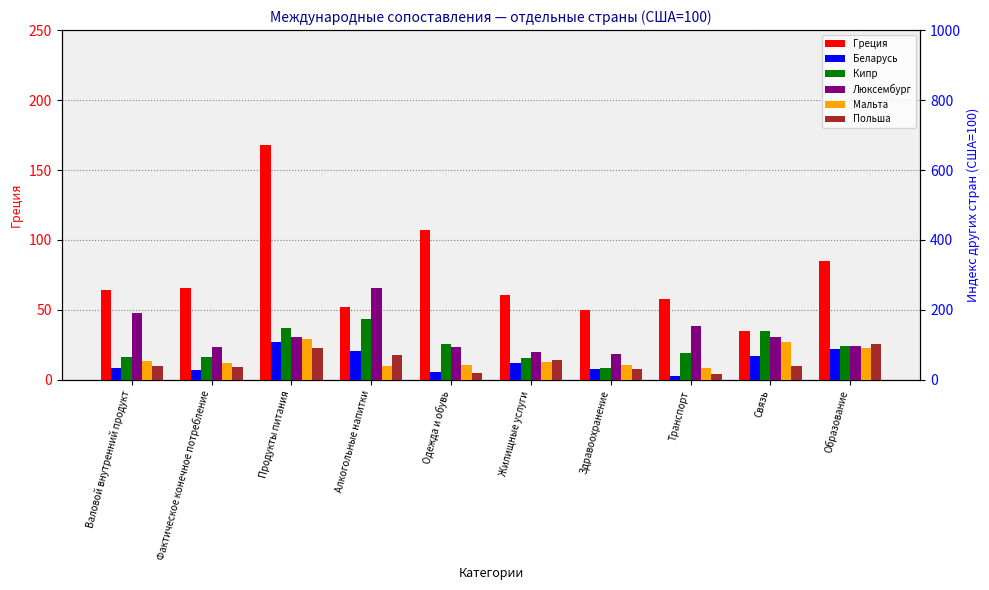

Reading right to left, list all the values displayed in this chart.

Греция: 85	35	58	50	61	107	52	168	66	64
Беларусь: 89	68	11	32	48	24	83	108	29	33
Кипр: 97	140	78	33	62	104	174	149	65	66
Люксембург: 96	123	154	74	81	95	262	124	94	191
Мальта: 91	109	33	42	50	44	41	116	49	53
Польша: 104	41	18	32	56	20	72	91	38	39